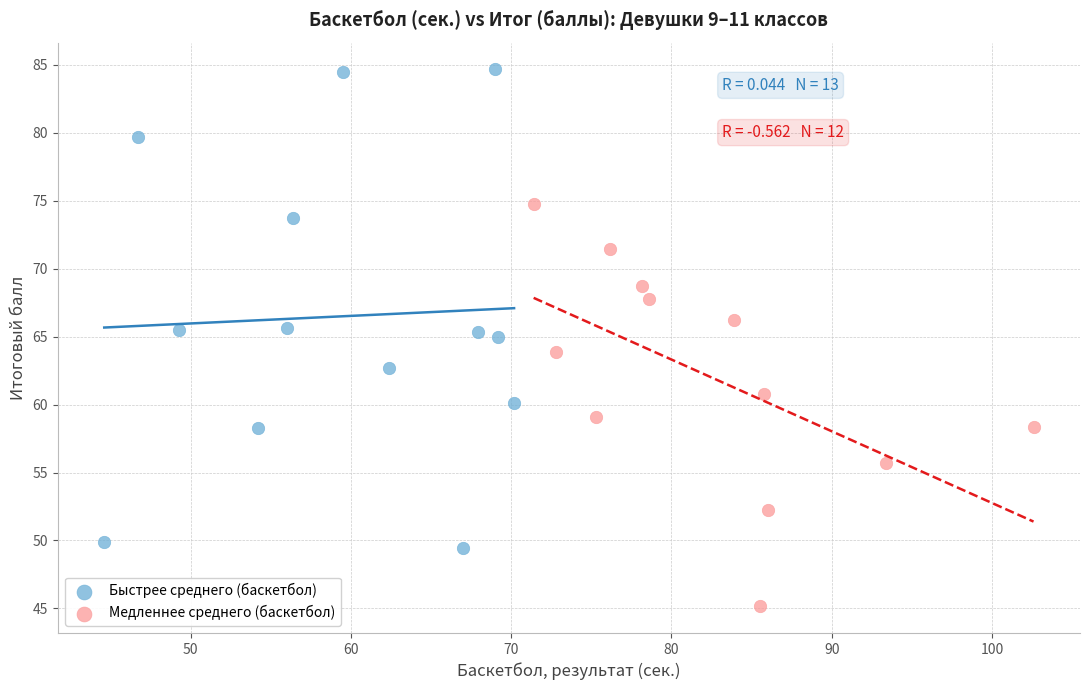

Which series contains the lowest Y value?

Медленнее среднего (баскетбол)